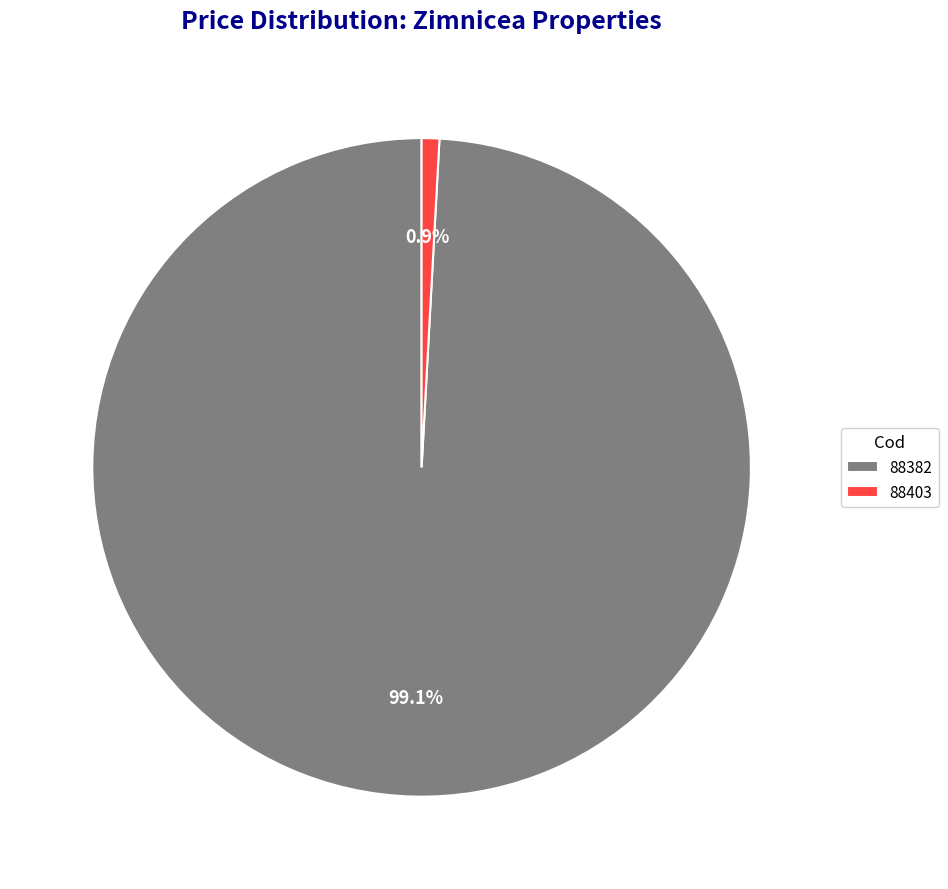

Which slice is the largest?

88382